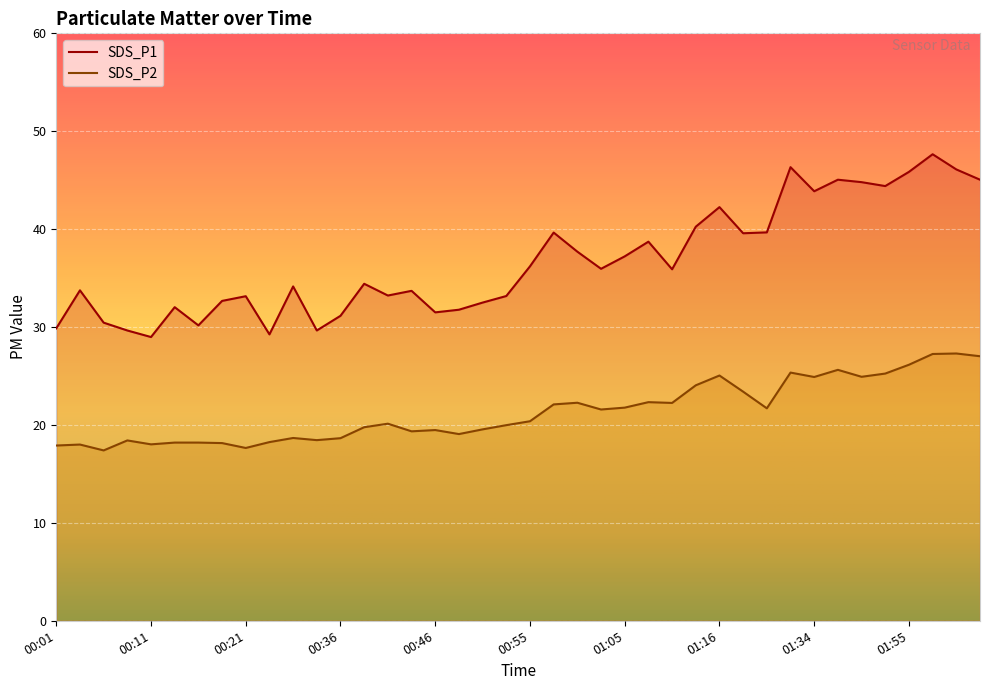

How many interior local peaks does the SDS_P2 series have?

11